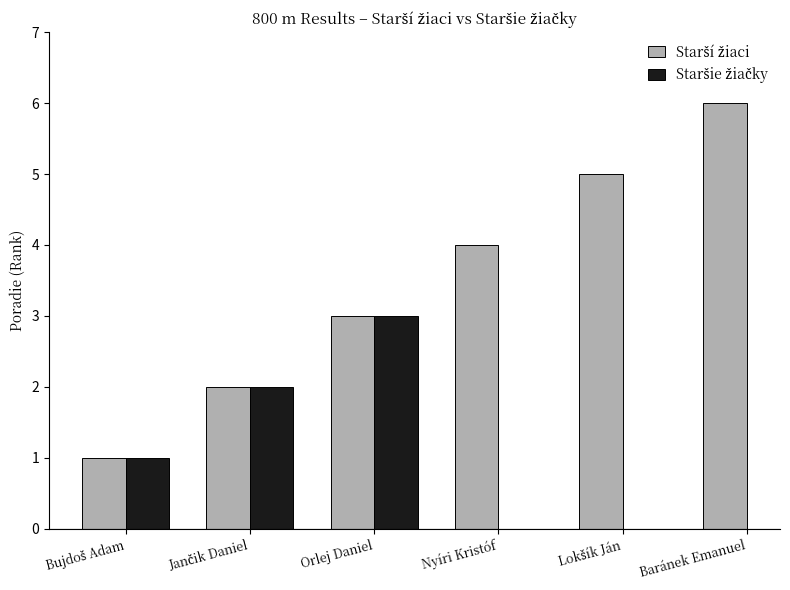

Does the chart contain any negative values?

No